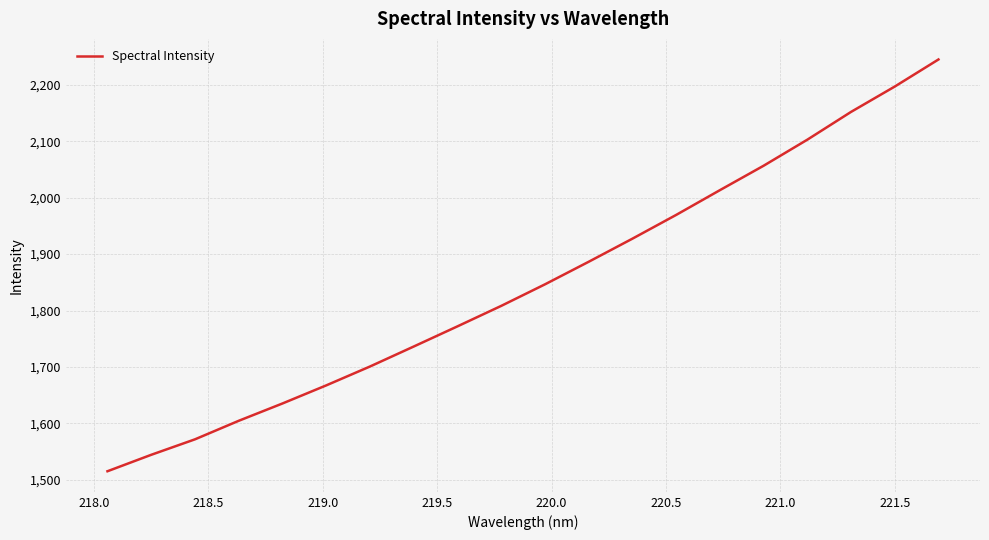

What is the smallest value displayed?

1515.2